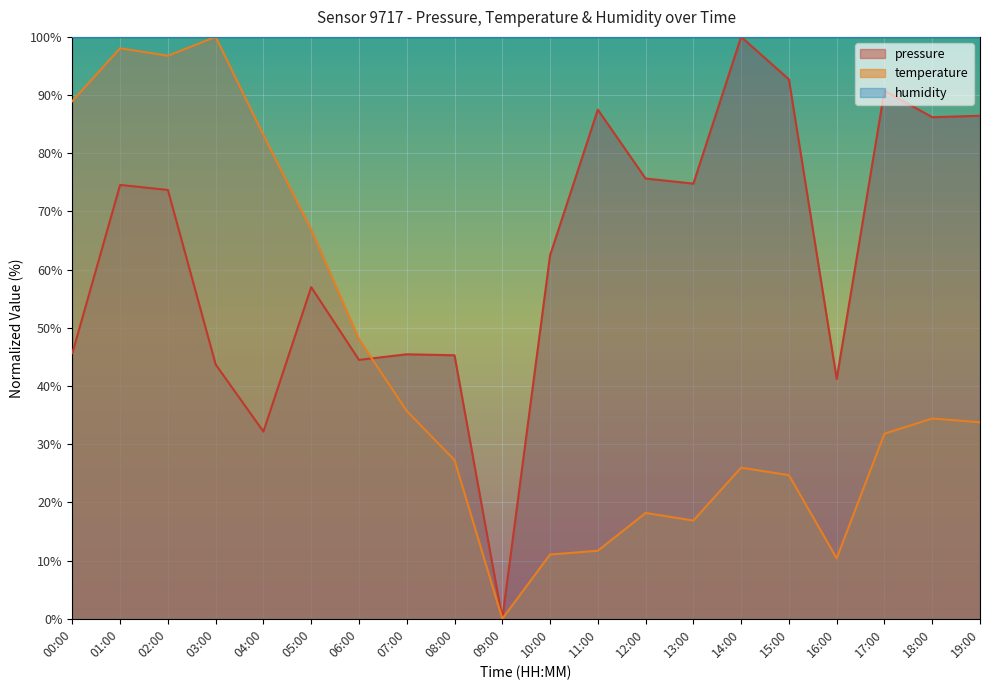

How many distinct data groups are displayed?

3